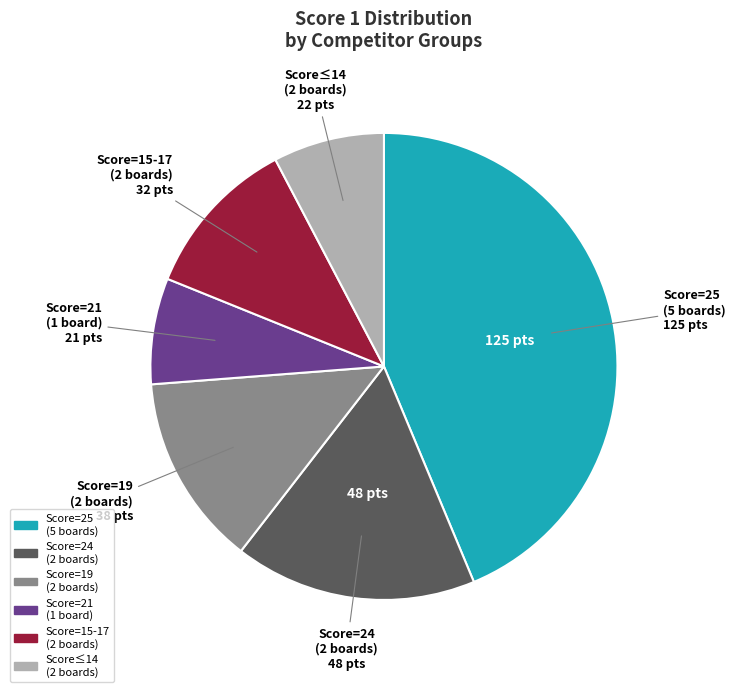

Does any single category account for the majority?

No